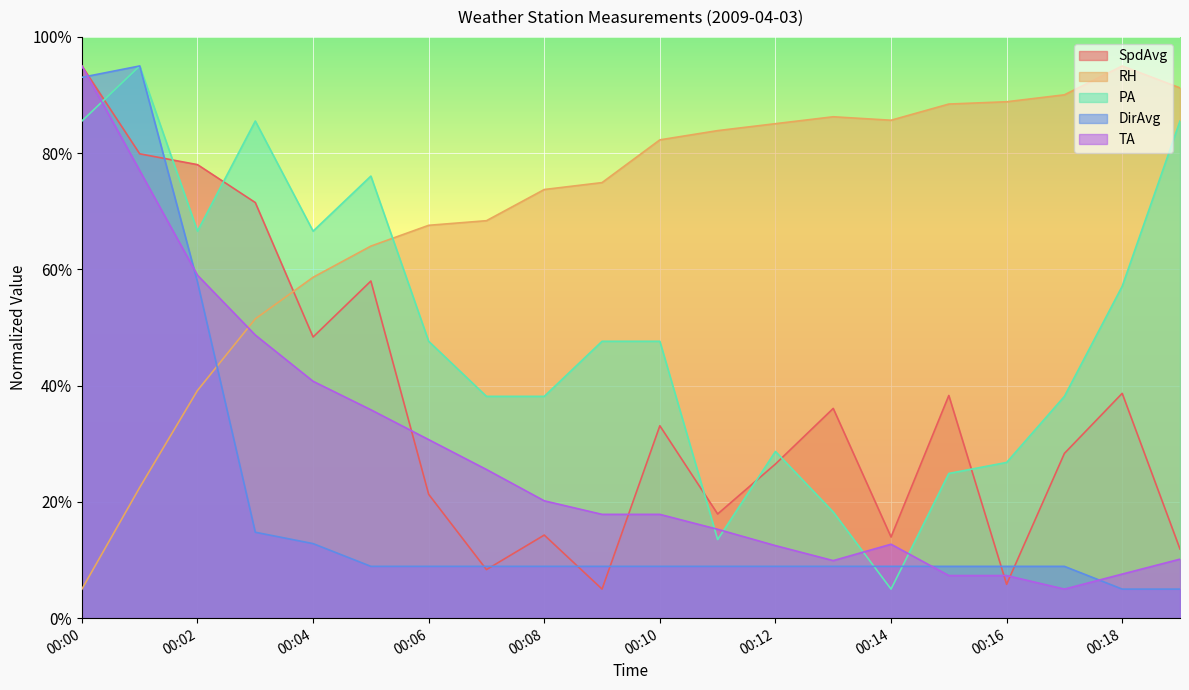

After their last crossing, which series has the higher values: DirAvg or PA?

PA